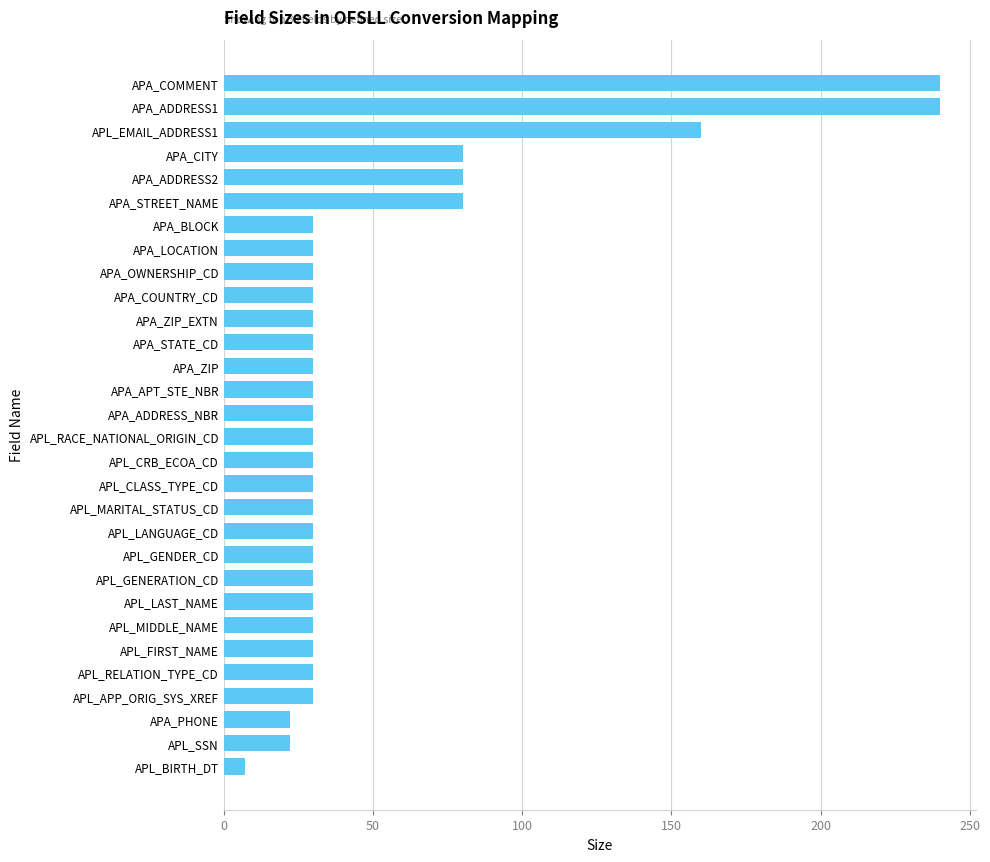

What is the difference between the second highest and second lowest values?

218